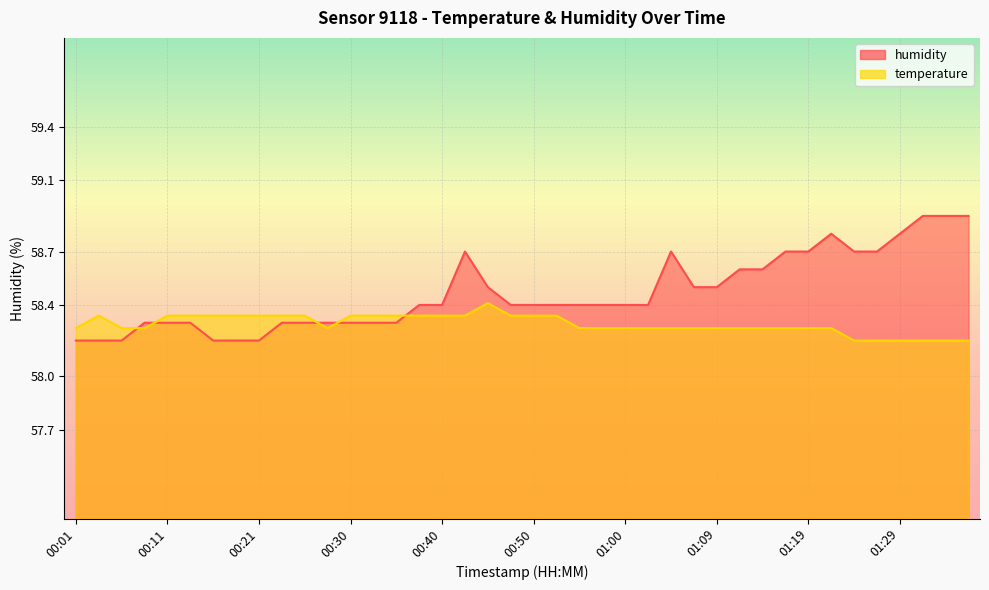

Rank the categories by temperature value from lowest to highest.

01:24, 01:26, 01:29, 01:31, 01:34, 01:36, 00:01, 00:06, 00:09, 00:28, 00:55, 00:57, 01:00, 01:02, 01:05, 01:07, 01:09, 01:12, 01:14, 01:17, 01:19, 01:22, 00:04, 00:11, 00:13, 00:16, 00:18, 00:21, 00:23, 00:26, 00:30, 00:33, 00:35, 00:38, 00:40, 00:43, 00:47, 00:50, 00:52, 00:45